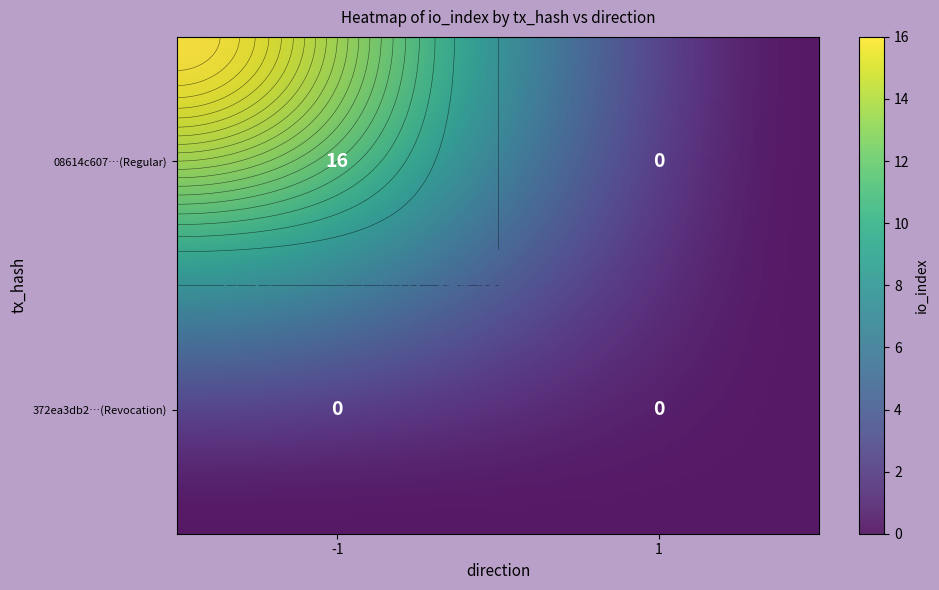

List the series in order of their overall mean, highest first.

08614c607037cc5994e3e1222a8c0803a86be3d, 372ea3db2d3630eeeab540cc8f098051abd671b